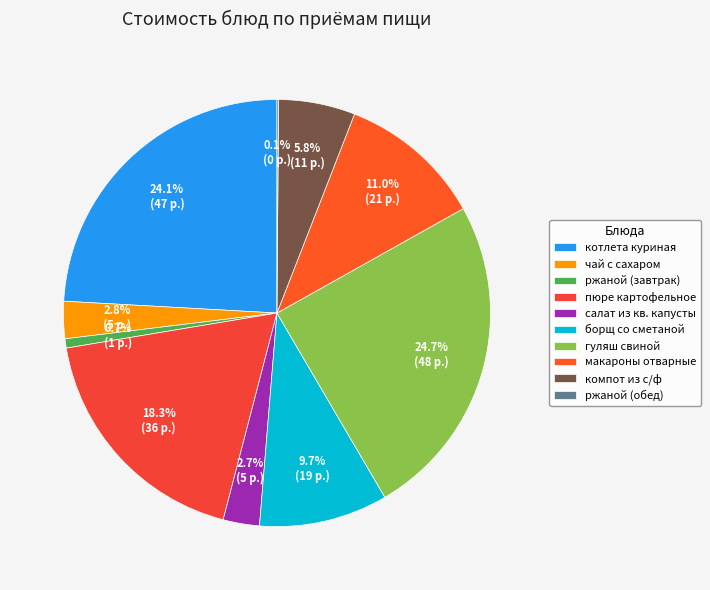

To the nearest percent, what percentage of the pie is гуляш свиной?

25%